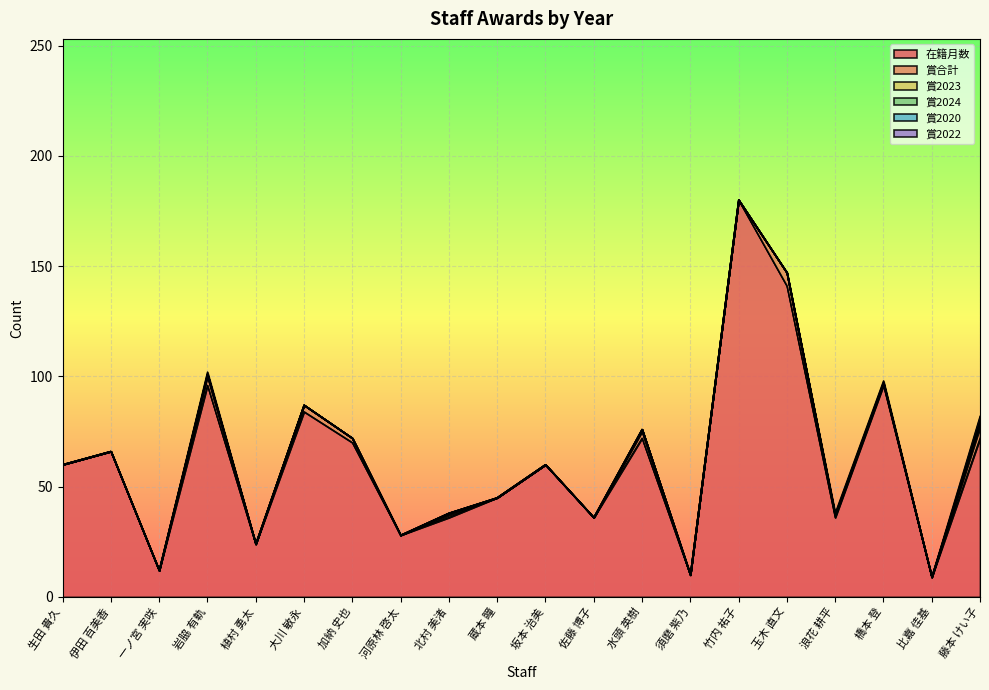

What is the difference between the 賞2023 values at 玉木 直文 and 北村 美渚?

1